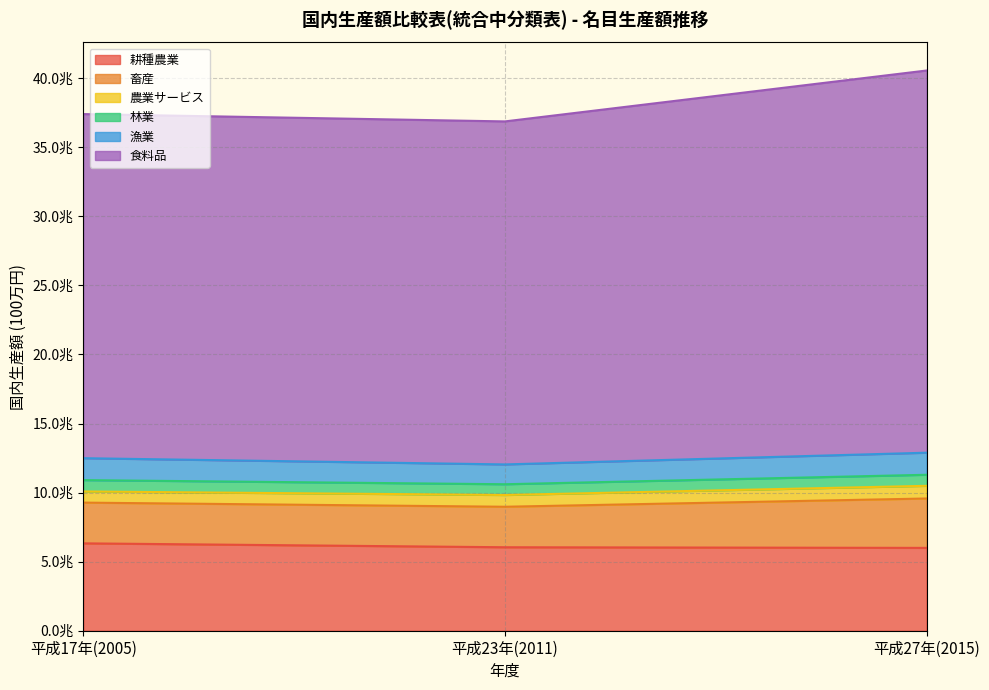

How many lines are shown in the chart?

6